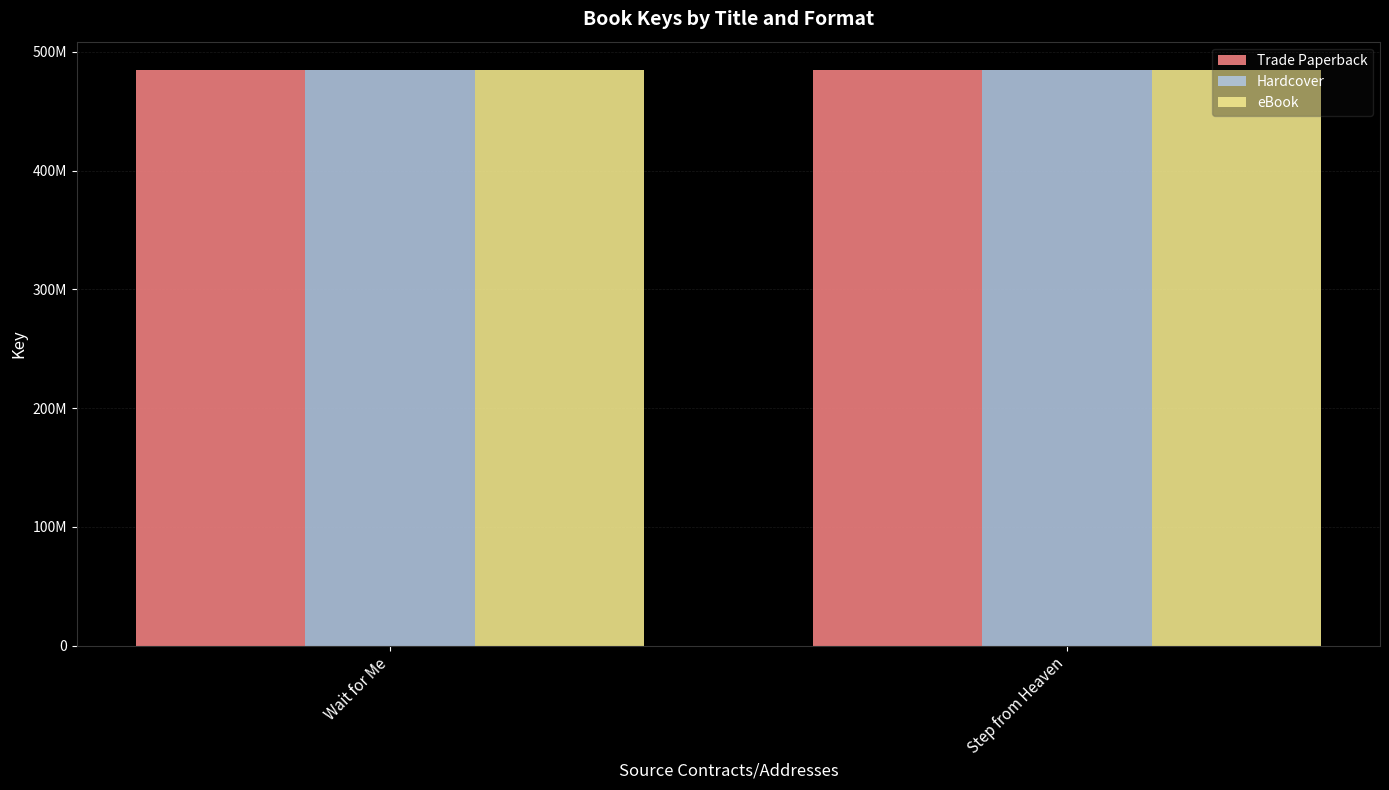

What is the difference between the Hardcover values at Step from Heaven and Wait for Me?

41803